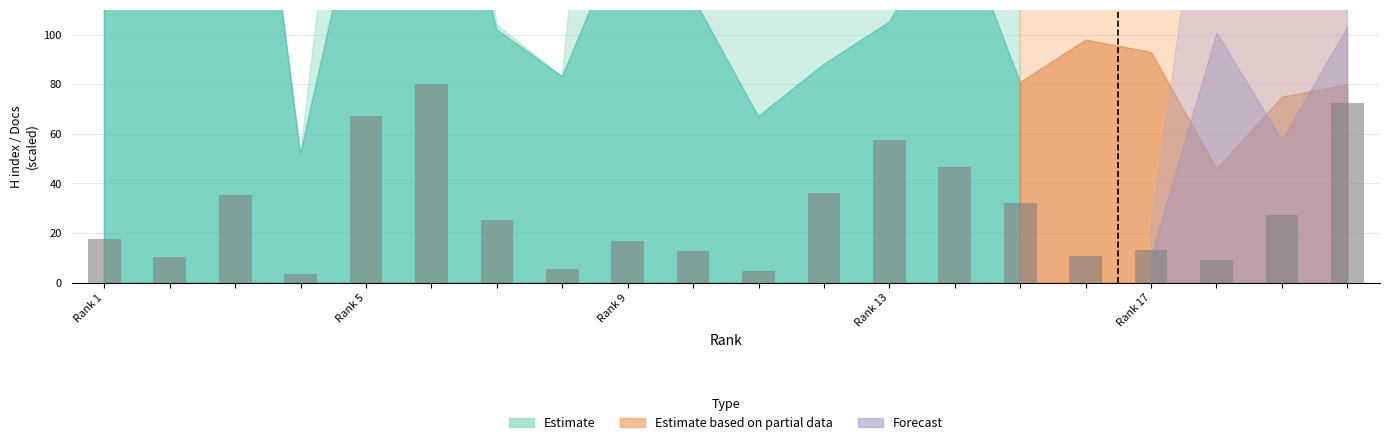

What is the difference between the maximum and minimum values?

76.4